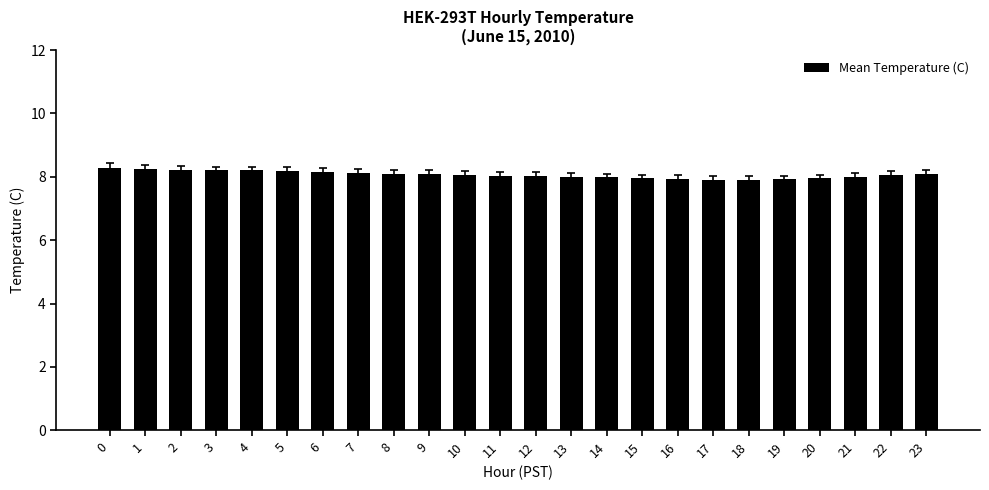

What is the sum of all values?

193.6